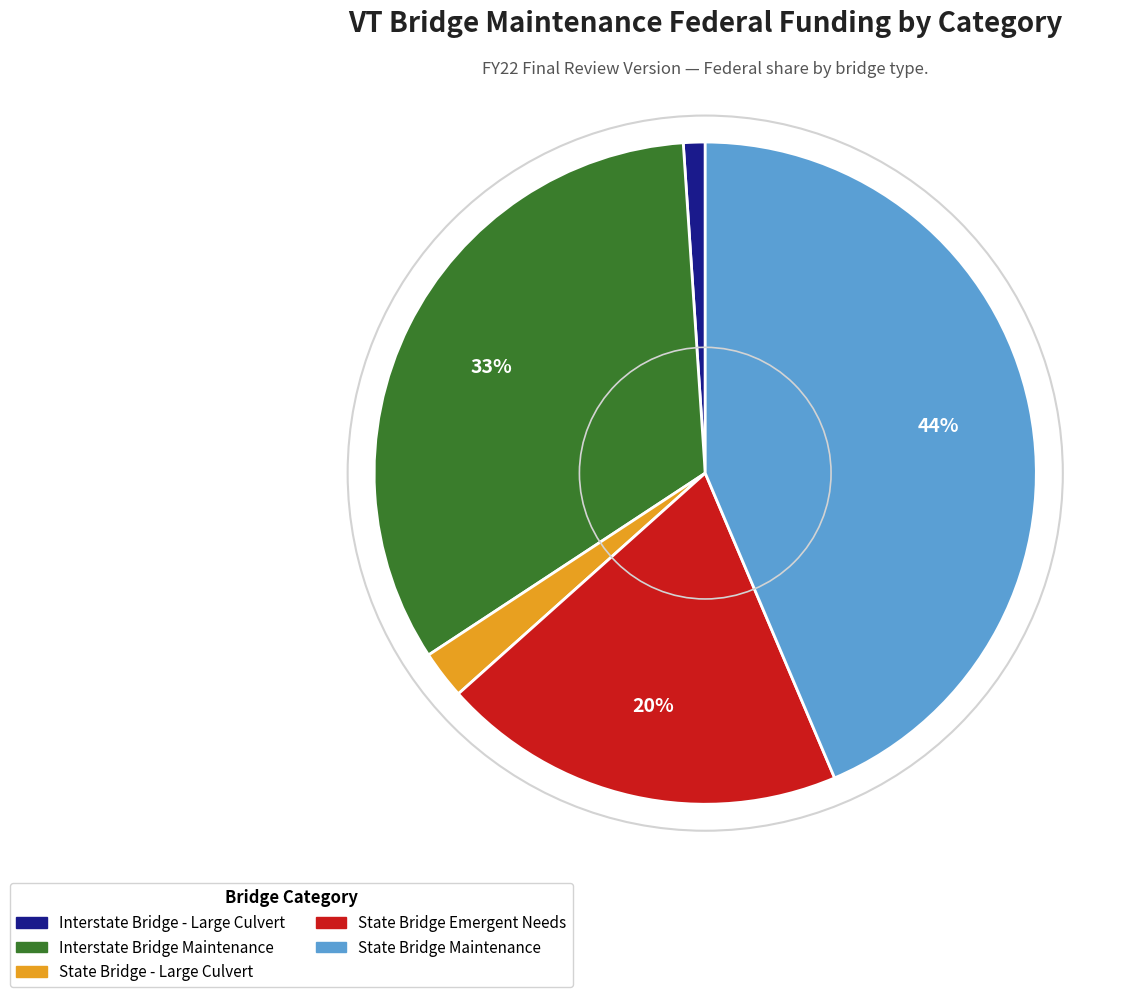

Is Interstate Bridge - Large Culvert the majority of the pie?

No